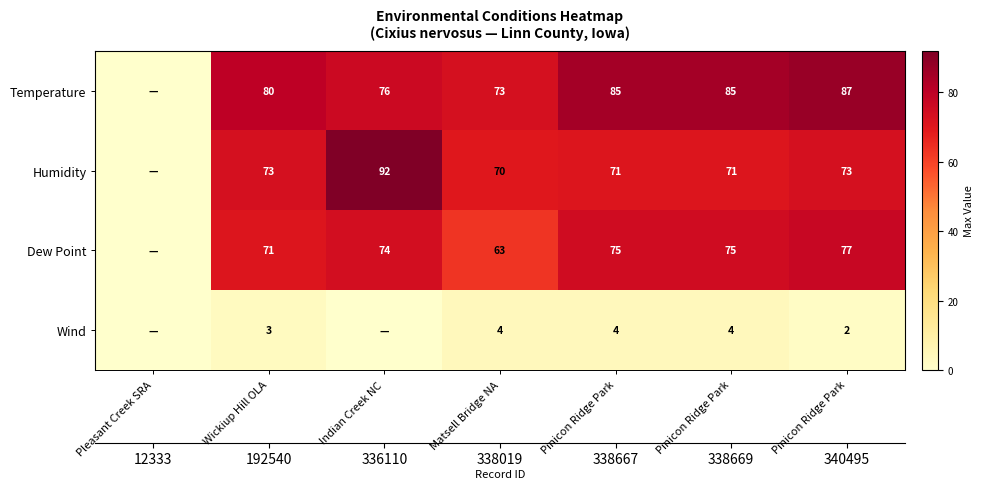

How many data points in Dew Point are less than 74?

3